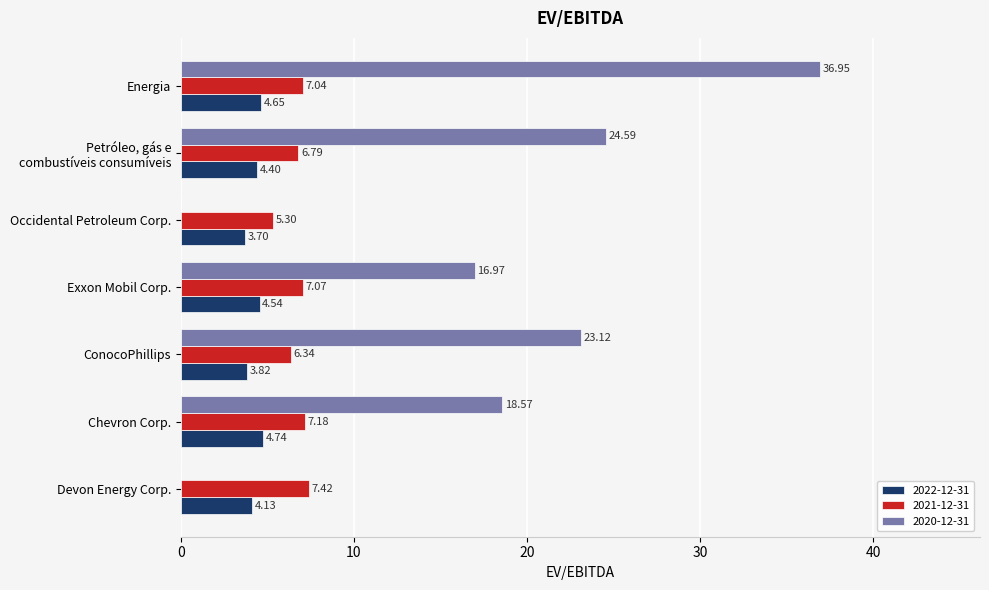

Between Exxon Mobil Corp. and Occidental Petroleum Corp., which series saw the biggest shift?

2020-12-31